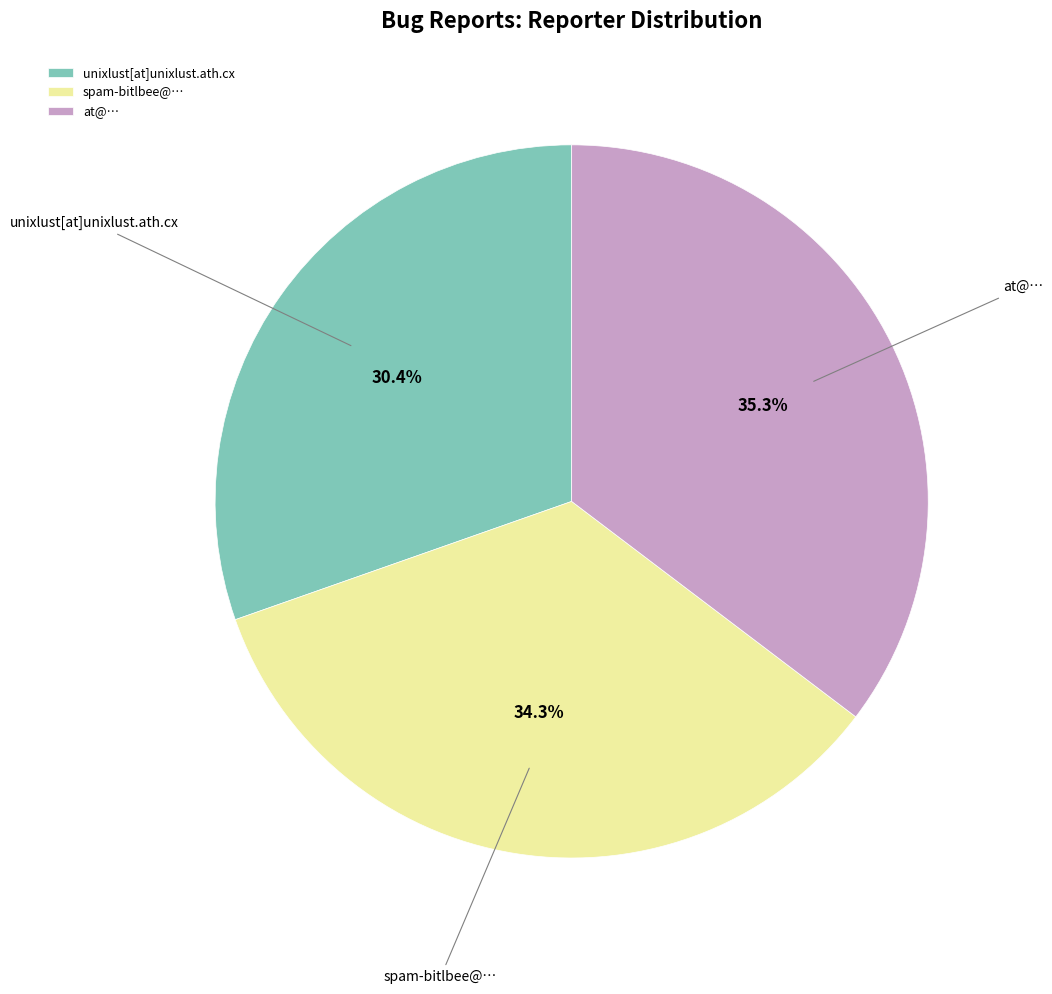

Which has a higher value, at@… or spam-bitlbee@…?

at@…